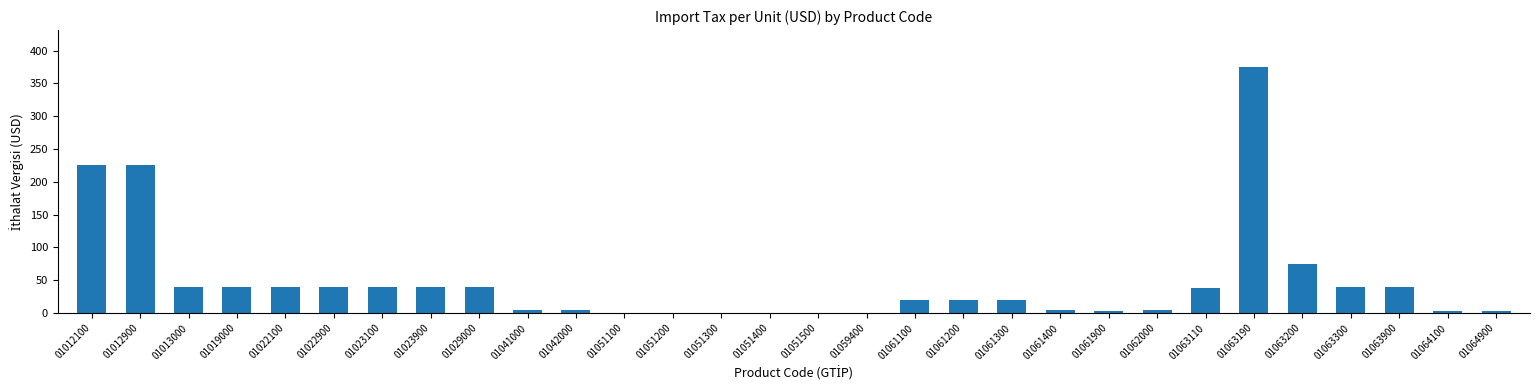

Where does the data first go above 20?

01012100